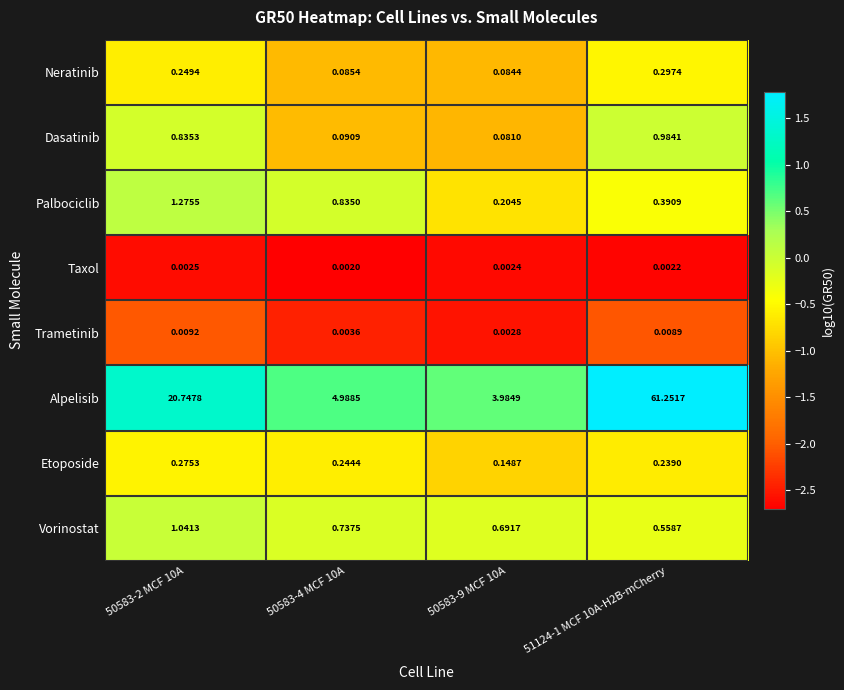

At 50583-2 MCF 10A, list the series in order from smallest to largest.

Taxol, Trametinib, Neratinib, Etoposide, Dasatinib, Vorinostat, Palbociclib, Alpelisib